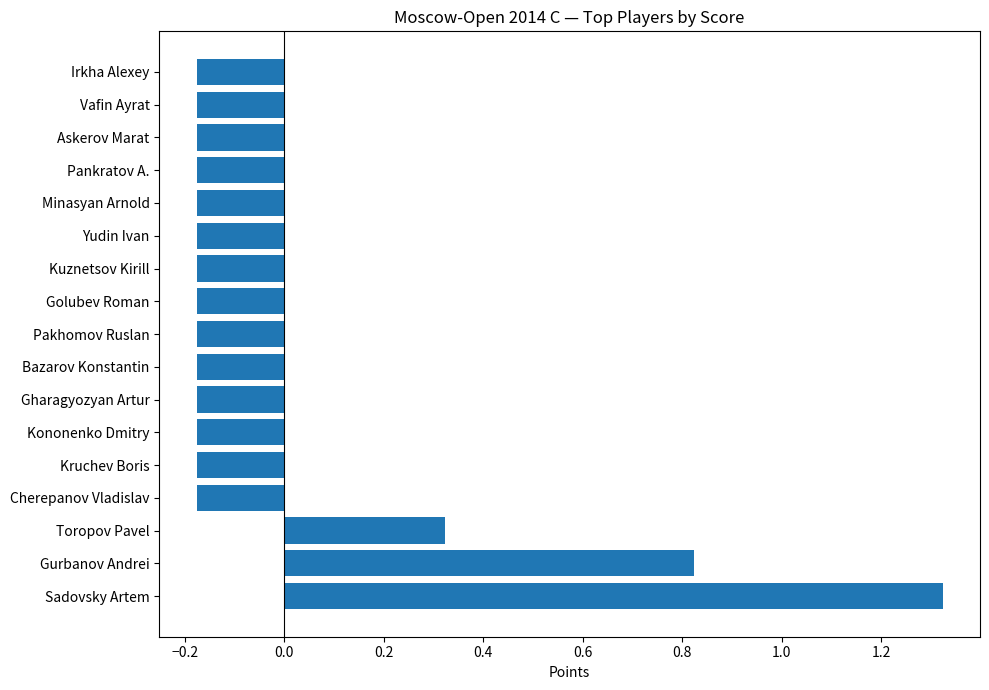

How many distinct data groups are displayed?

1